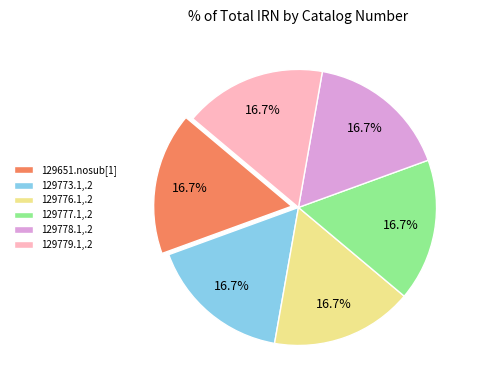

Is 129773.1,.2 the majority of the pie?

No